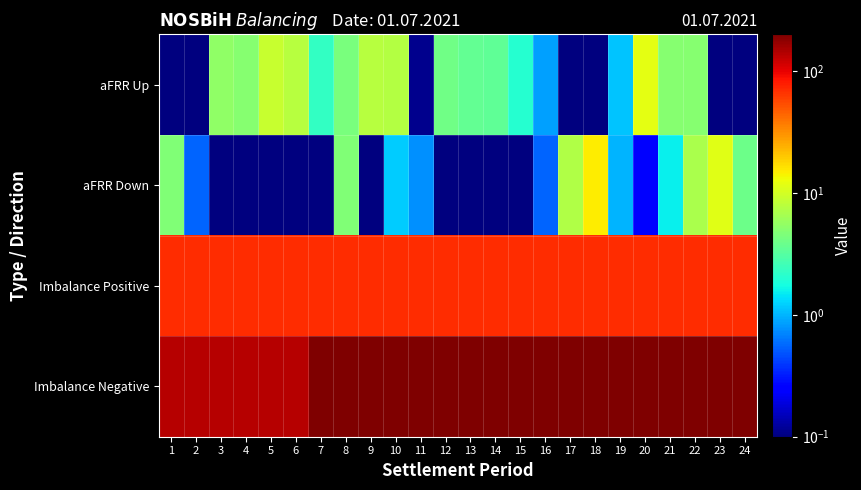

At how many categories does at least one series exceed 62?

24